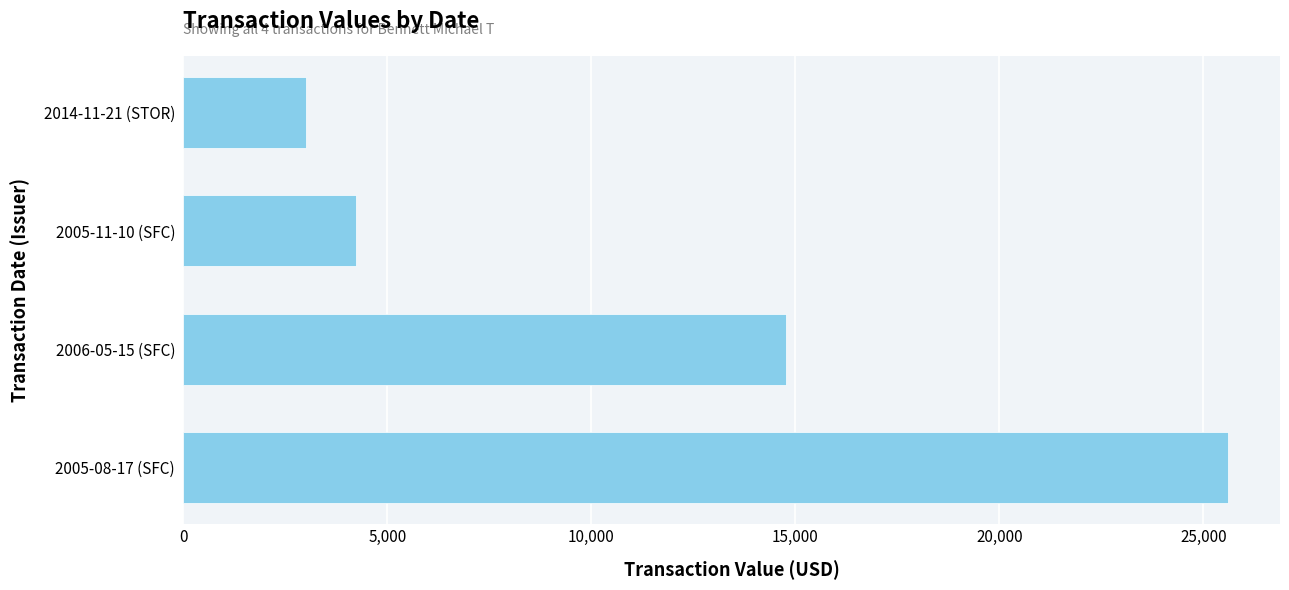

Are the bars horizontal?

Yes